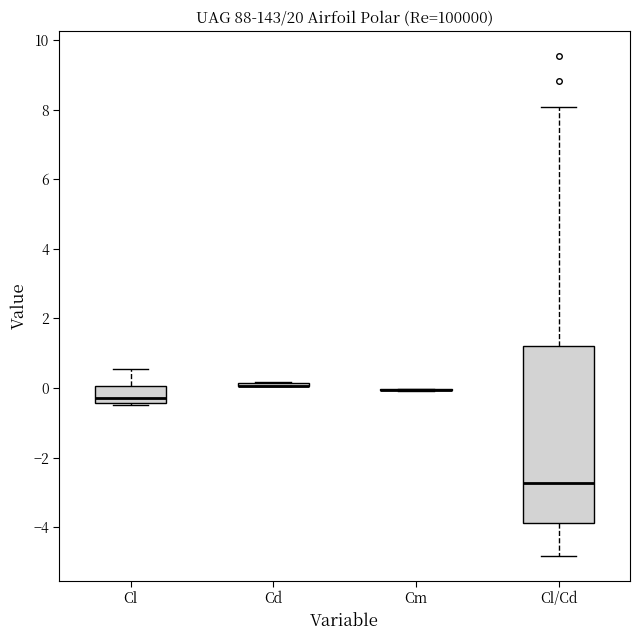

Reading left to right, read every box against the y-axis: the position of its median line, the range the box covers, and the ends of its whiskers. The values are not printed on the chart, so give them approximately, as read against the axis.

Cl: median -0.2, box -0.4 to 0.0, whiskers -0.4 (just below the box's lower edge) to 0.6
Cd: box collapsed to a line at 0.0, whiskers 0.0 to 0.2
Cm: box collapsed to a line at 0.0, whiskers 0.0 to 0.0
Cl/Cd: median -2.8, box -3.8 to 1.2, whiskers -4.8 to 8.0